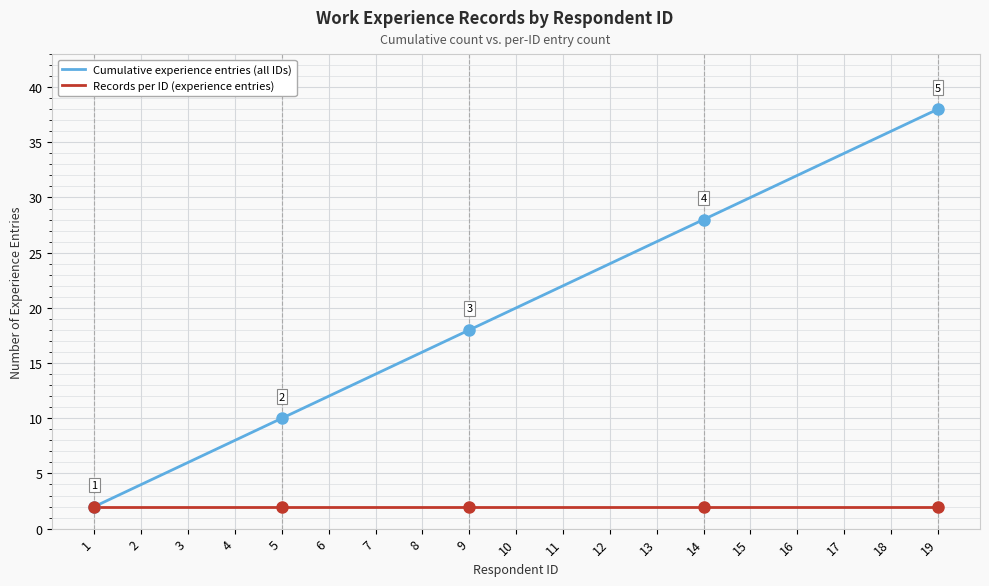

True or false: Cumulative experience entries (all IDs) has more than 0 interior local peaks.

False